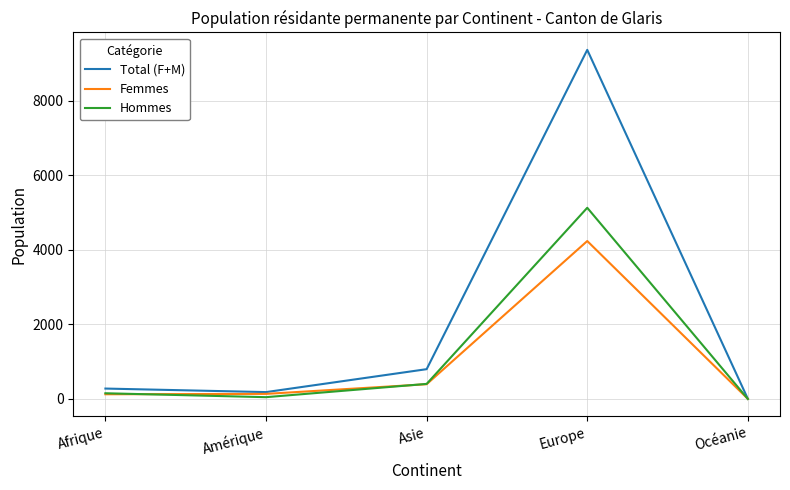

What is the maximum value for Total (F+M)?

9364